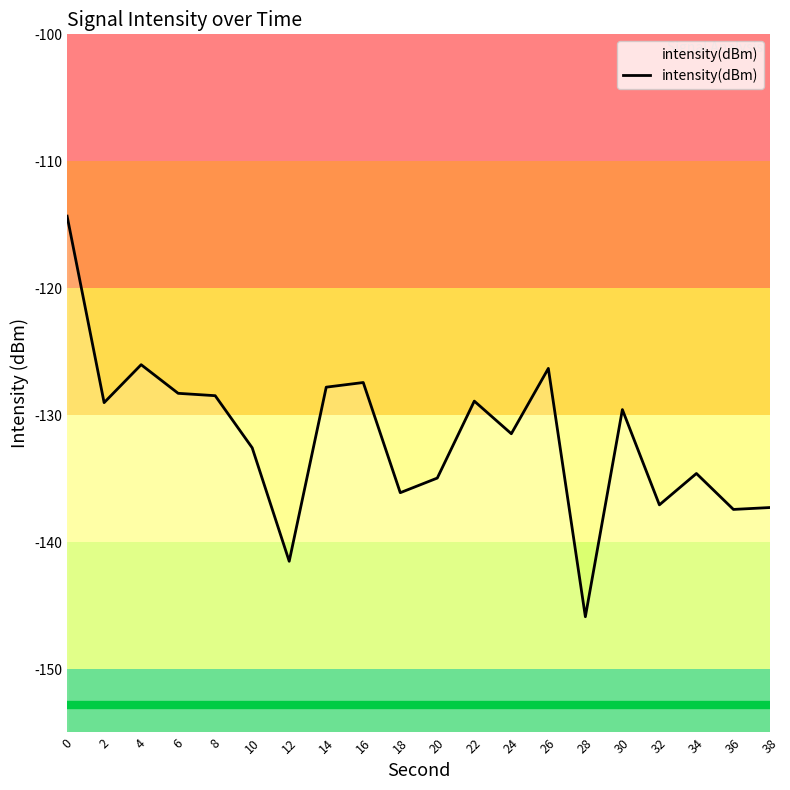

How many interior local peaks (higher than both neighbors) does the data have?

6